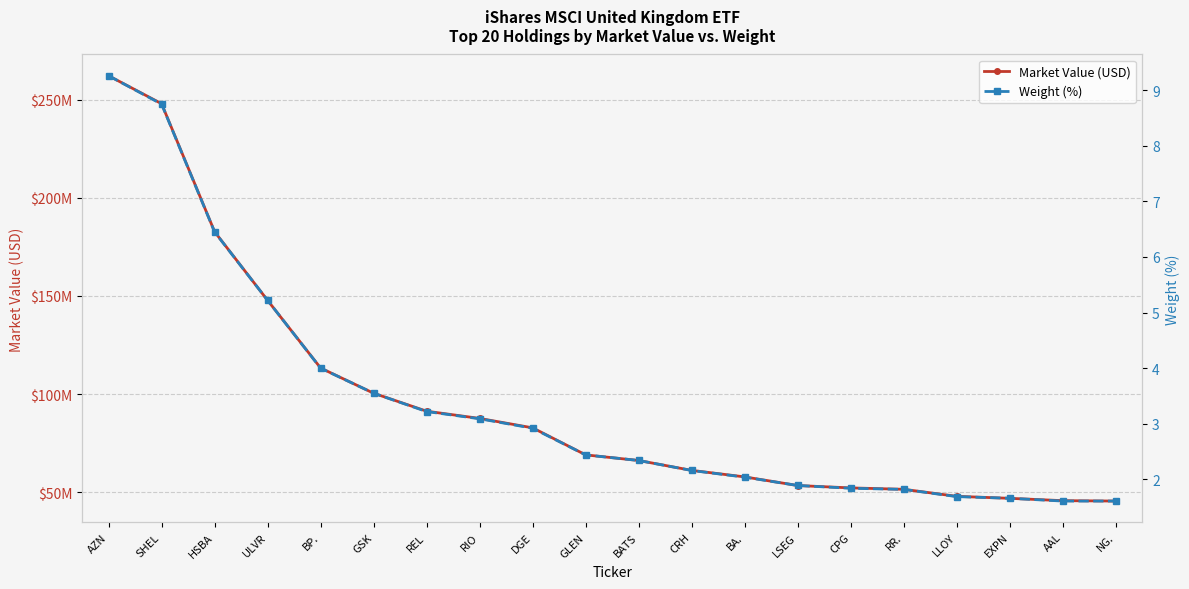

True or false: Weight (%) and Market Value (USD) intersect in this chart.

False